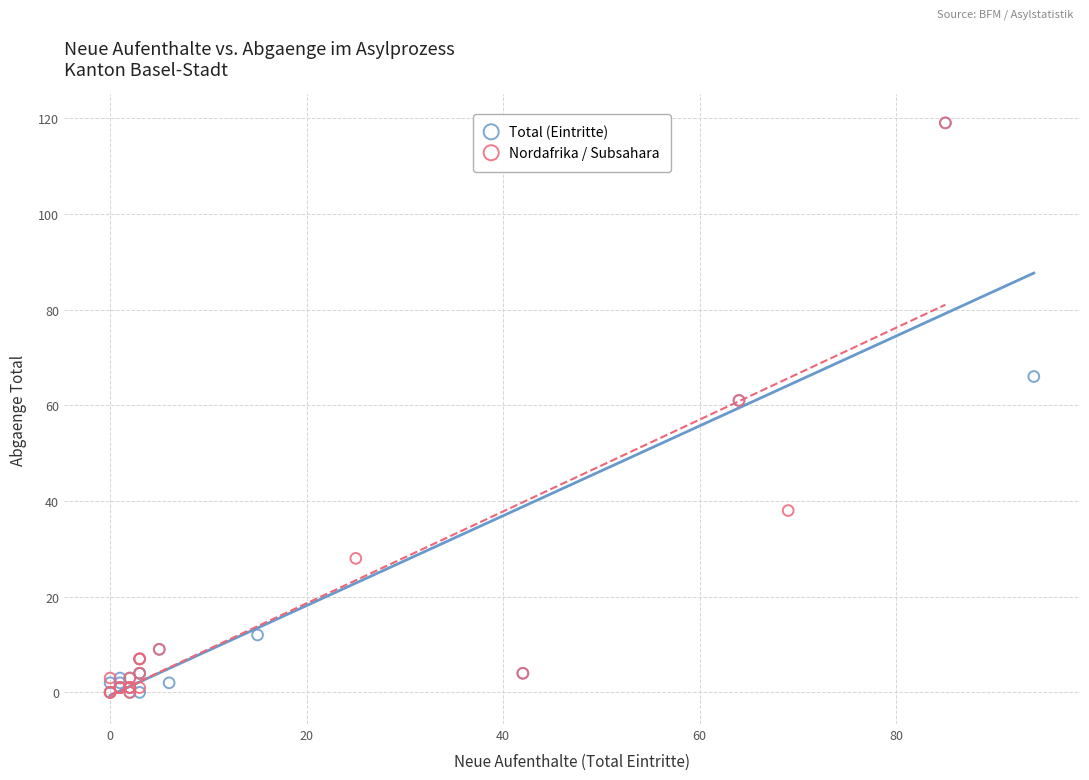

What are all the series names shown in the legend?

Total (Eintritte), Nordafrika / Subsahara